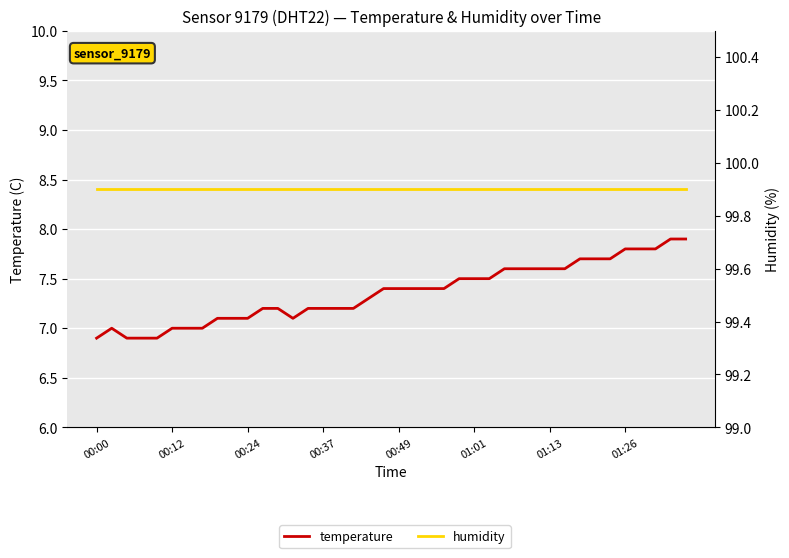

At which category is the sum across all series the highest?

38